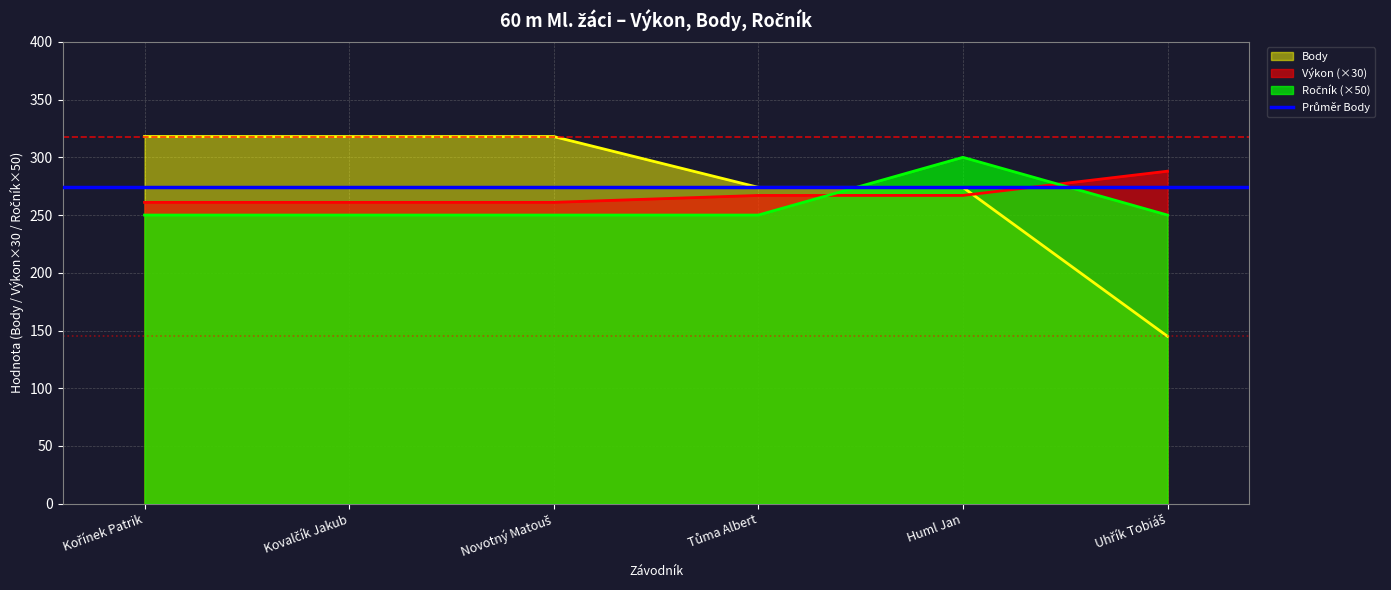

What is the total value across all series at Kořínek Patrik?

829